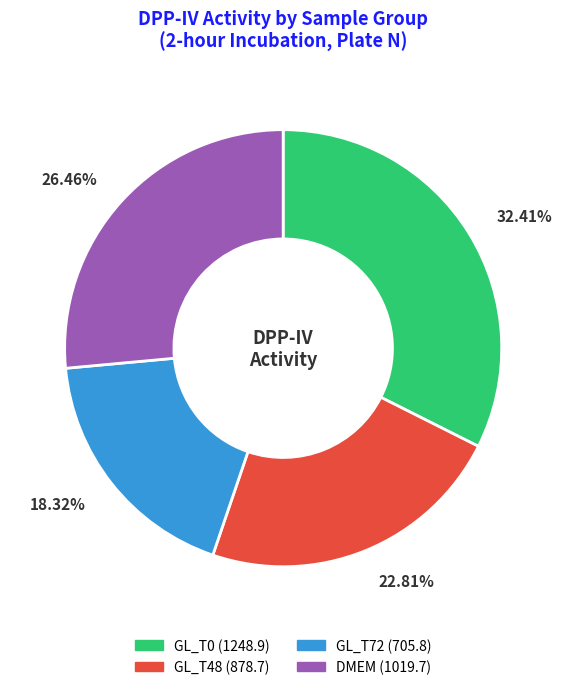

How many segments does this pie chart have?

4